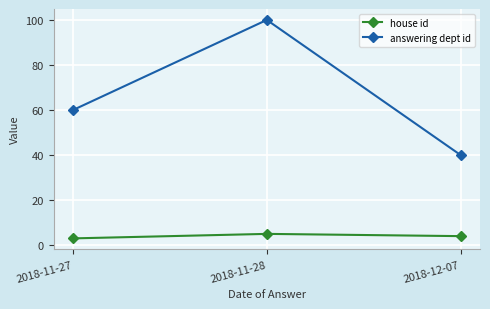

What is the label of the 1st point from the right?

2018-12-07